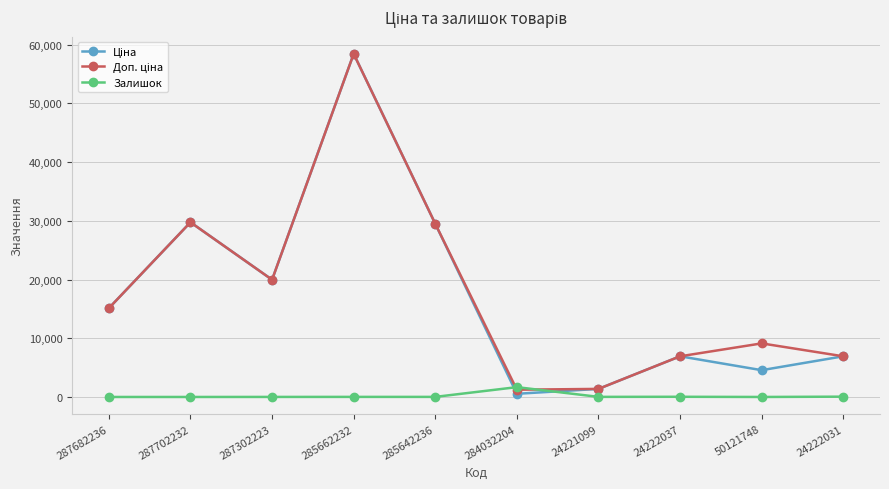

True or false: Залишок has a value of 0.0 at 287682236.

True